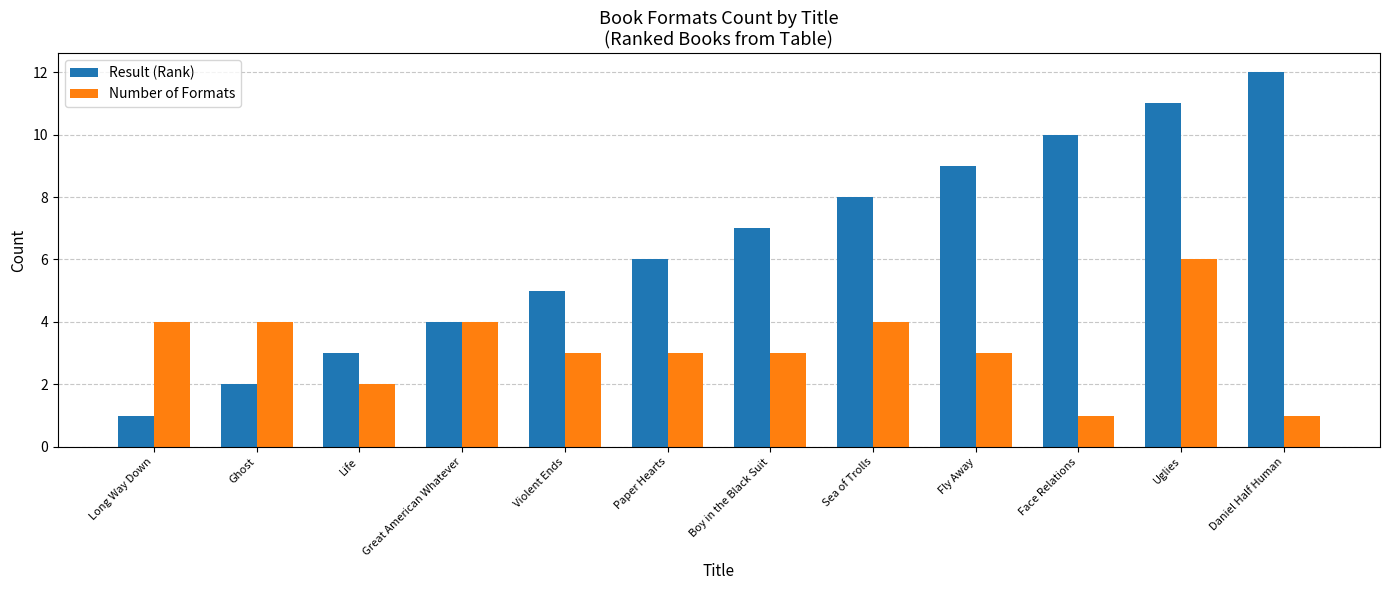

What is the value of the Number of Formats bar at the 12th from the left?

1